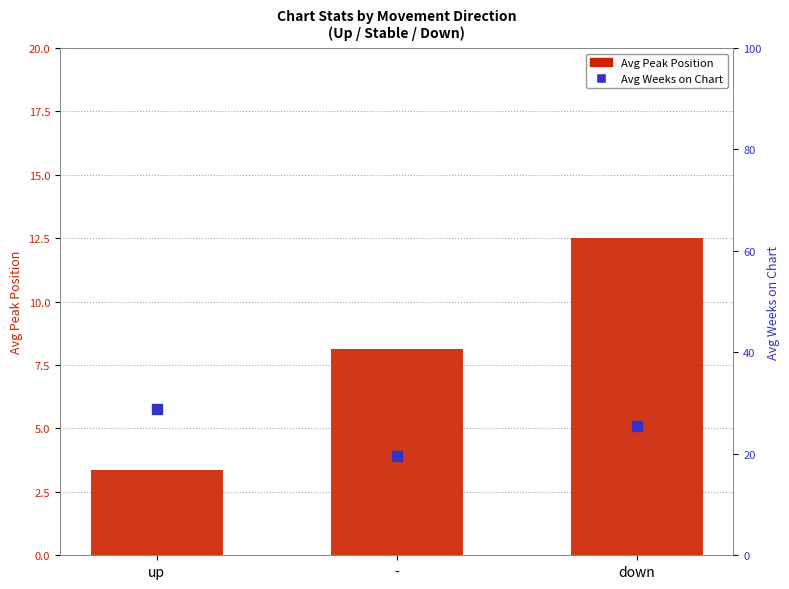

Is the value of Avg Weeks on Chart at up greater than the value of Avg Peak Position at up?

Yes